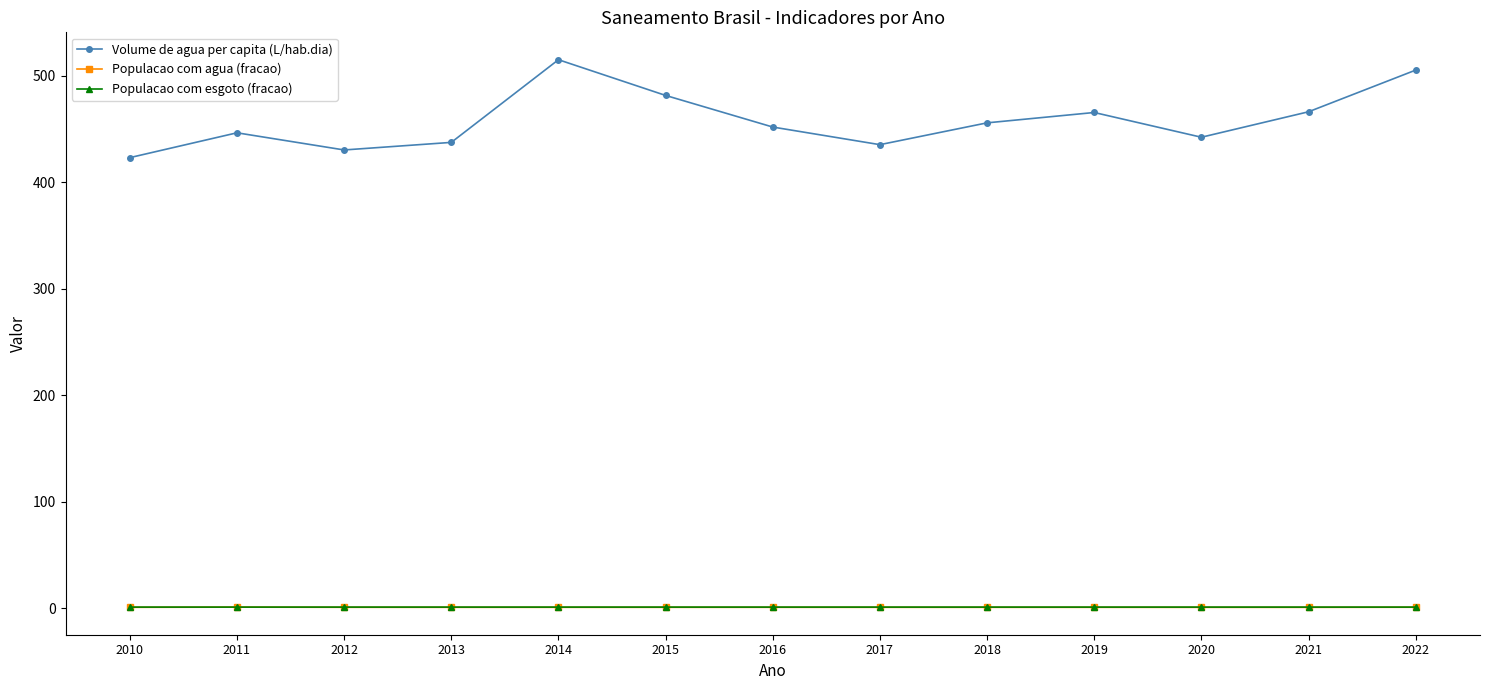

What is the value of the Populacao com agua (fracao) point at the 1st from the left?

0.8